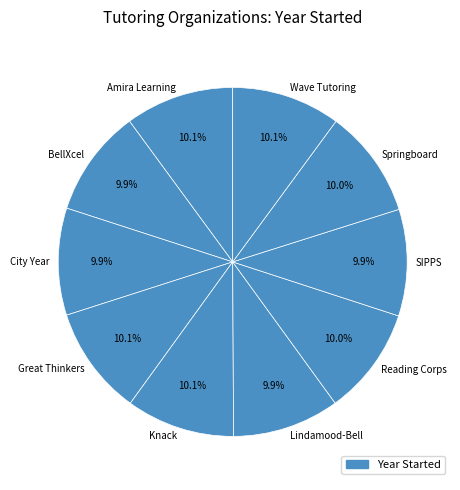

How many segments does this pie chart have?

10